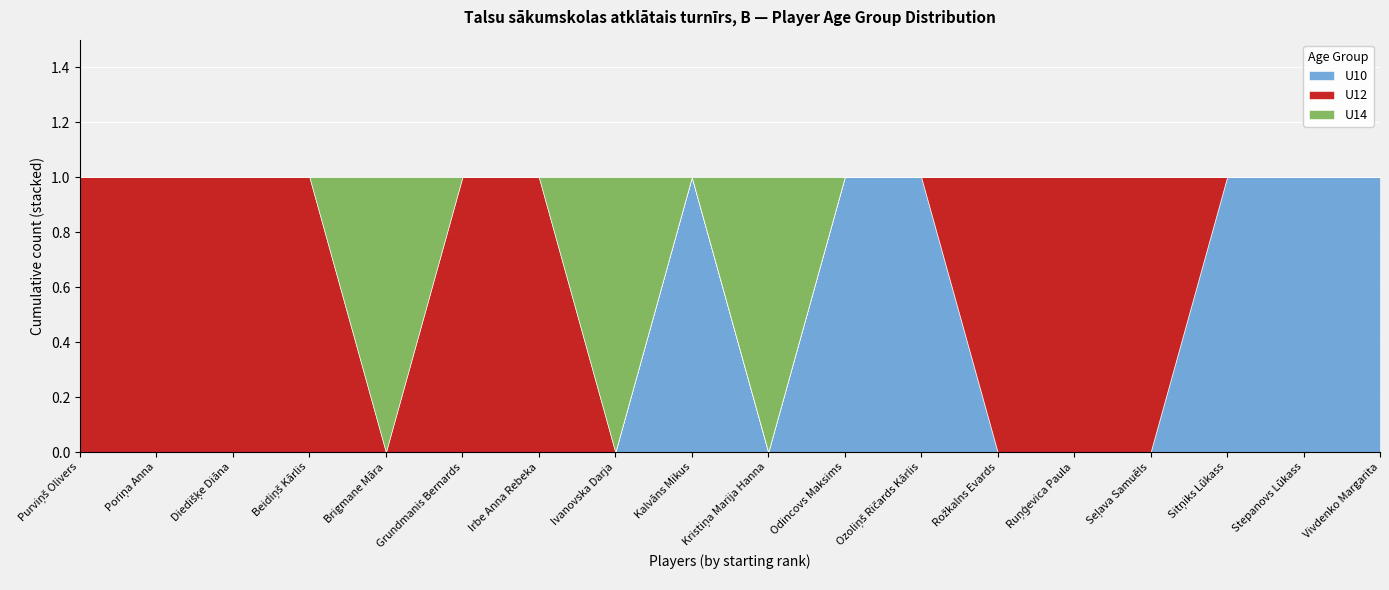

Count the U14 values in the range 0 to 1.

18